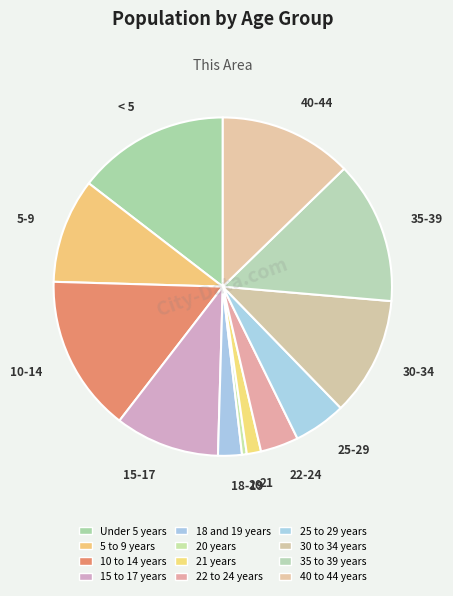

How many segments does this pie chart have?

12